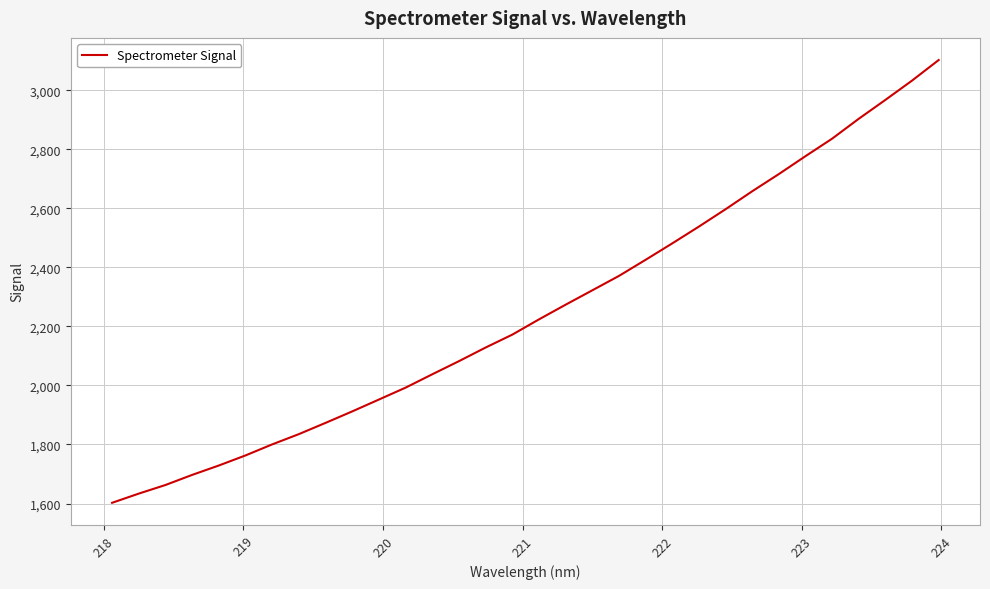

What is the minimum value shown in the chart?

1602.4